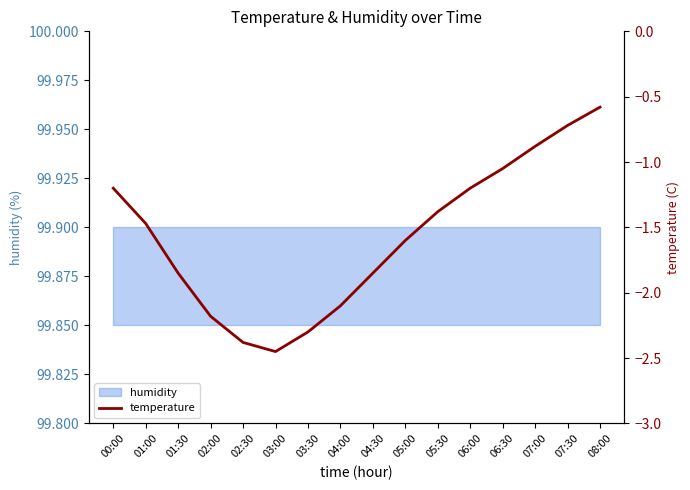

What is the smallest value displayed?

-2.5